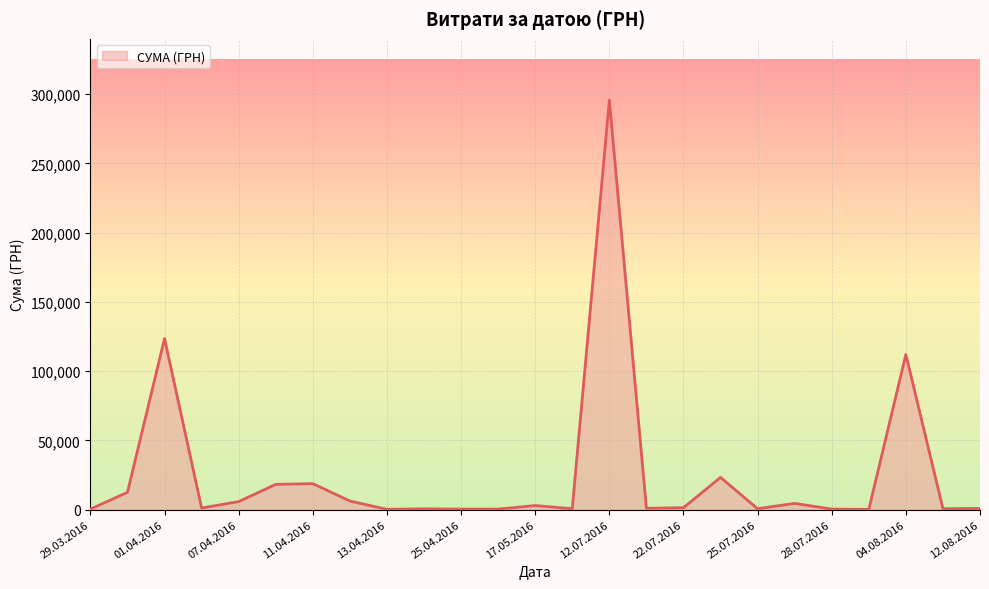

What is the maximum value shown in the chart?

295638.6